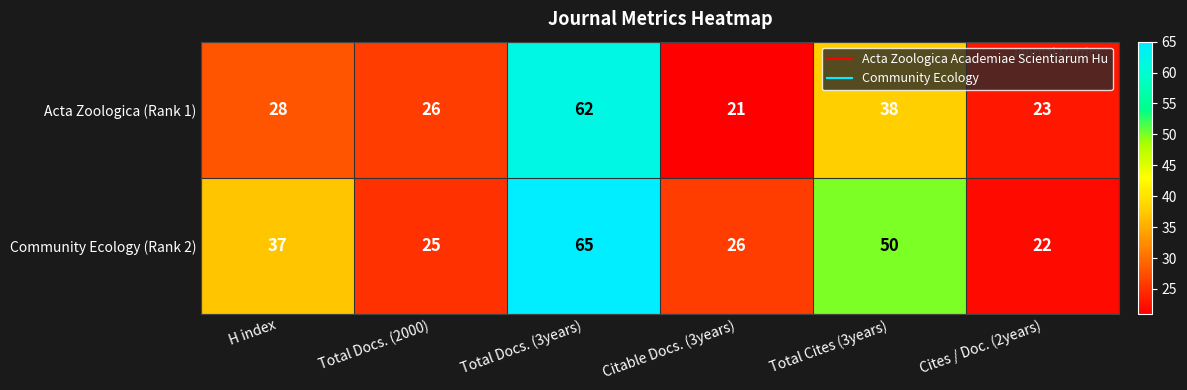

Reading left to right, transcribe all the data shown in this chart.

Acta Zoologica (Rank 1): 28	26	62	21	38	23
Community Ecology (Rank 2): 37	25	65	26	50	22